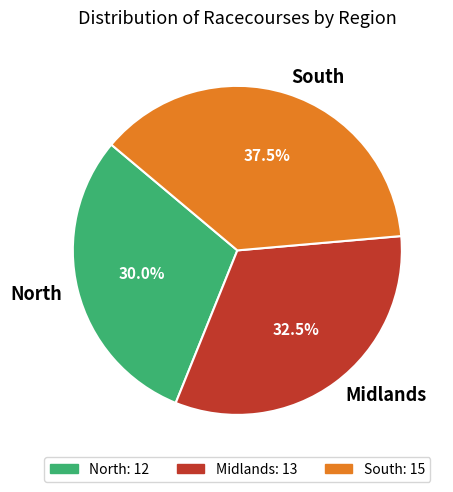

What is the ratio of the value at Midlands to the value at North?

1.1